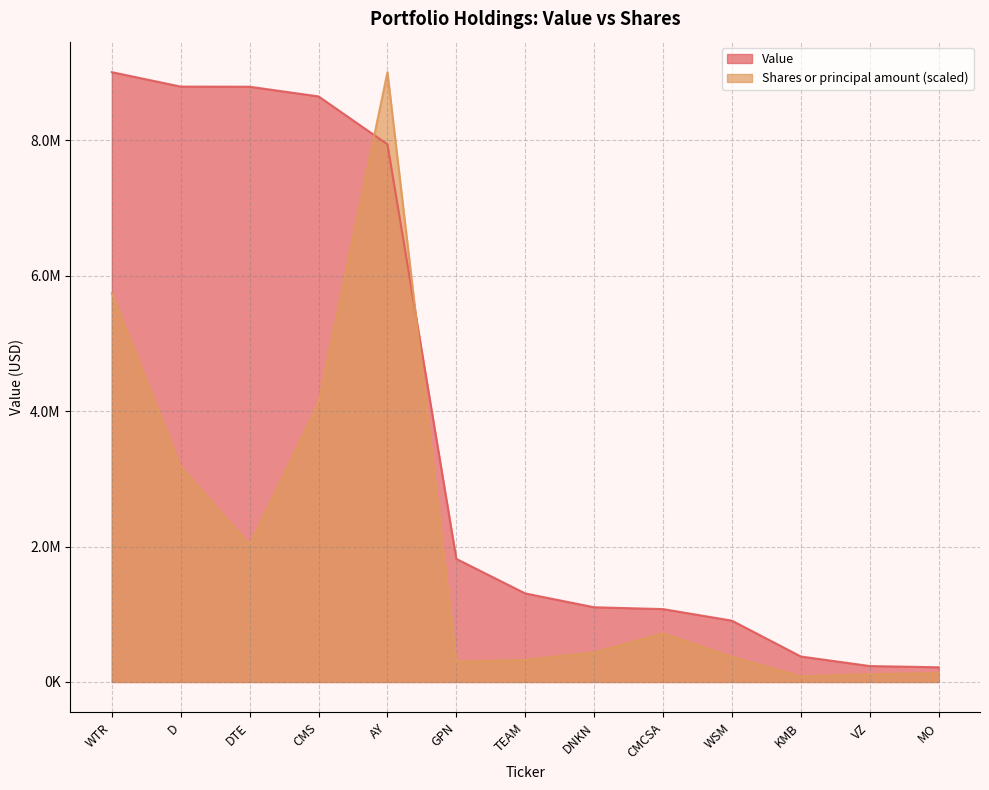

At which label is Shares or principal amount closest to 4542928?

CMS